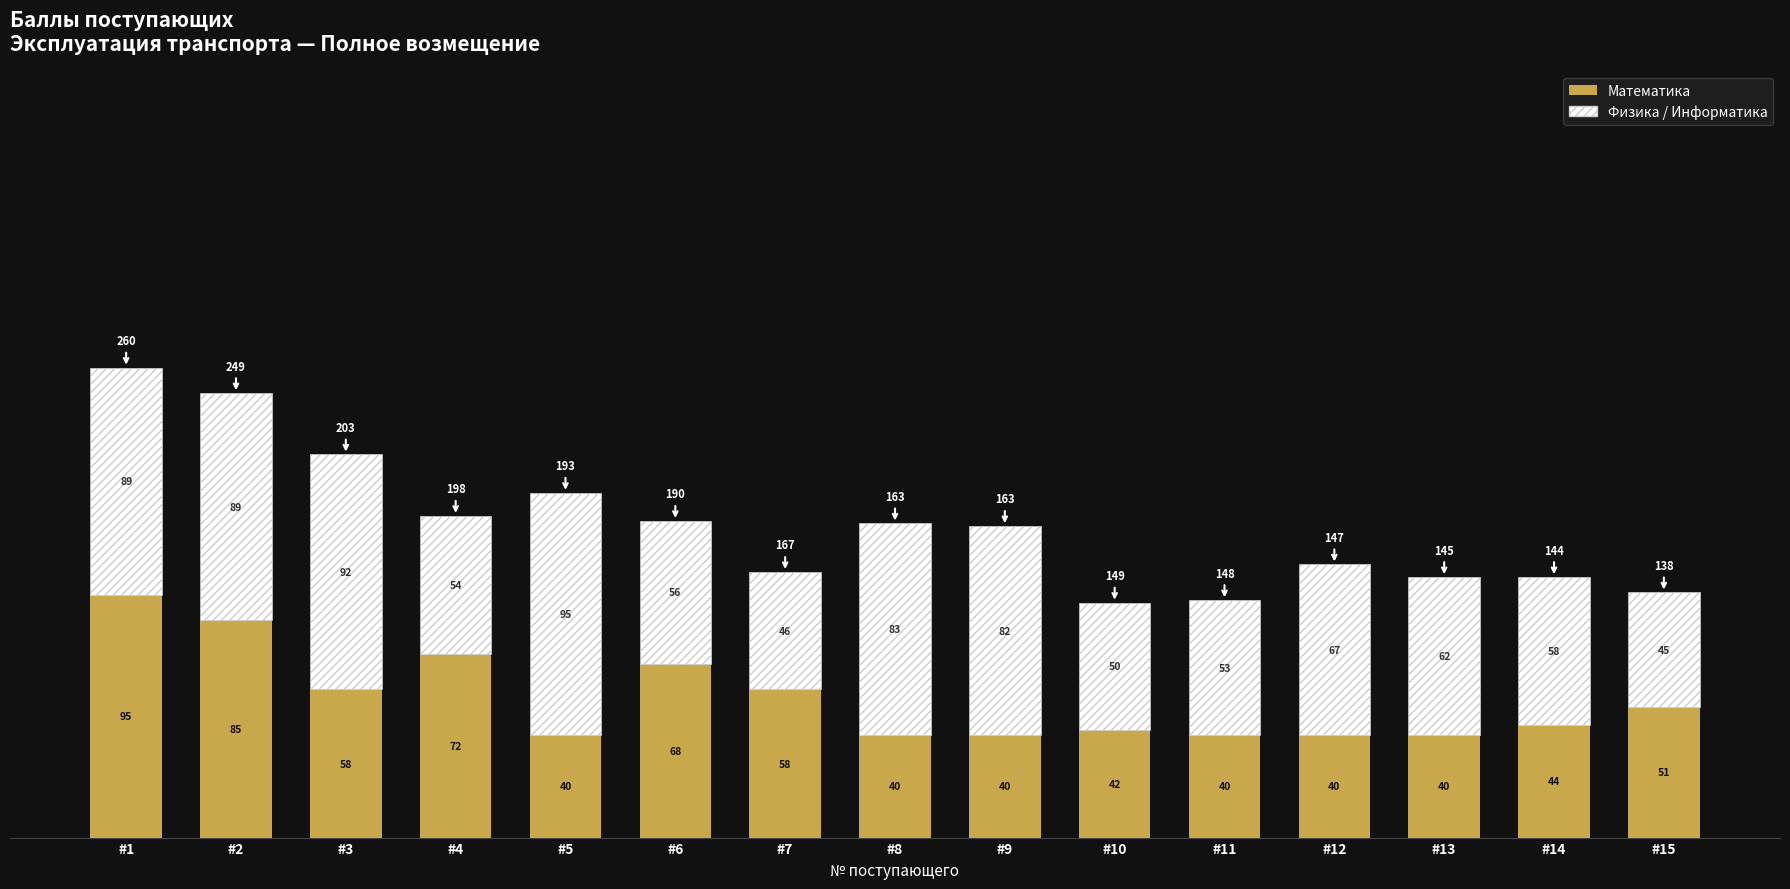

Reading left to right, what are the values for Математика?

#1=95	#2=85	#3=58	#4=72	#5=40	#6=68	#7=58	#8=40	#9=40	#10=42	#11=40	#12=40	#13=40	#14=44	#15=51